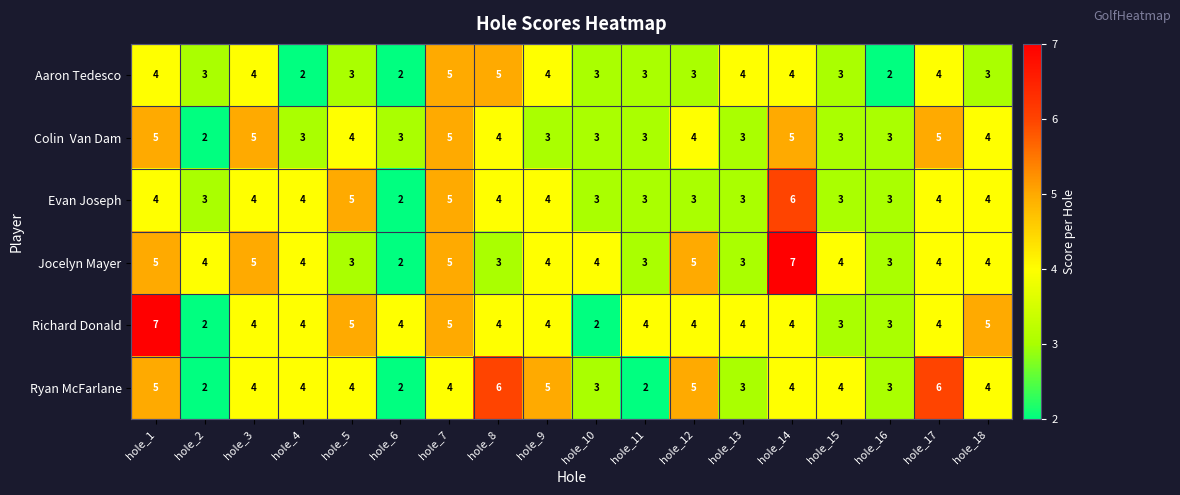

What is the spread (max minus min) of values at hole_3?

1